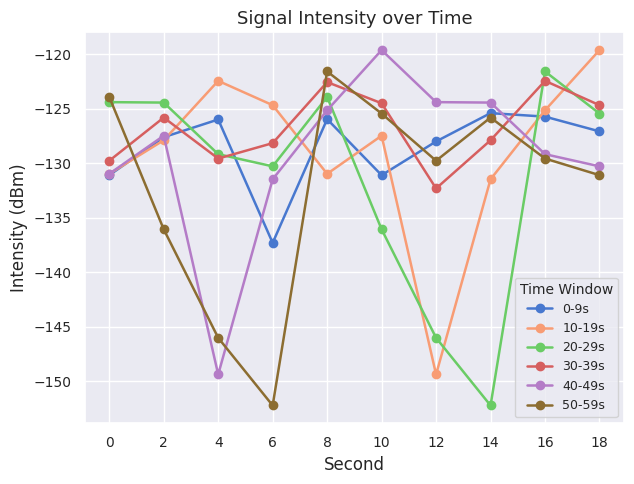

Which category has the highest value in the 50-59s series?

8